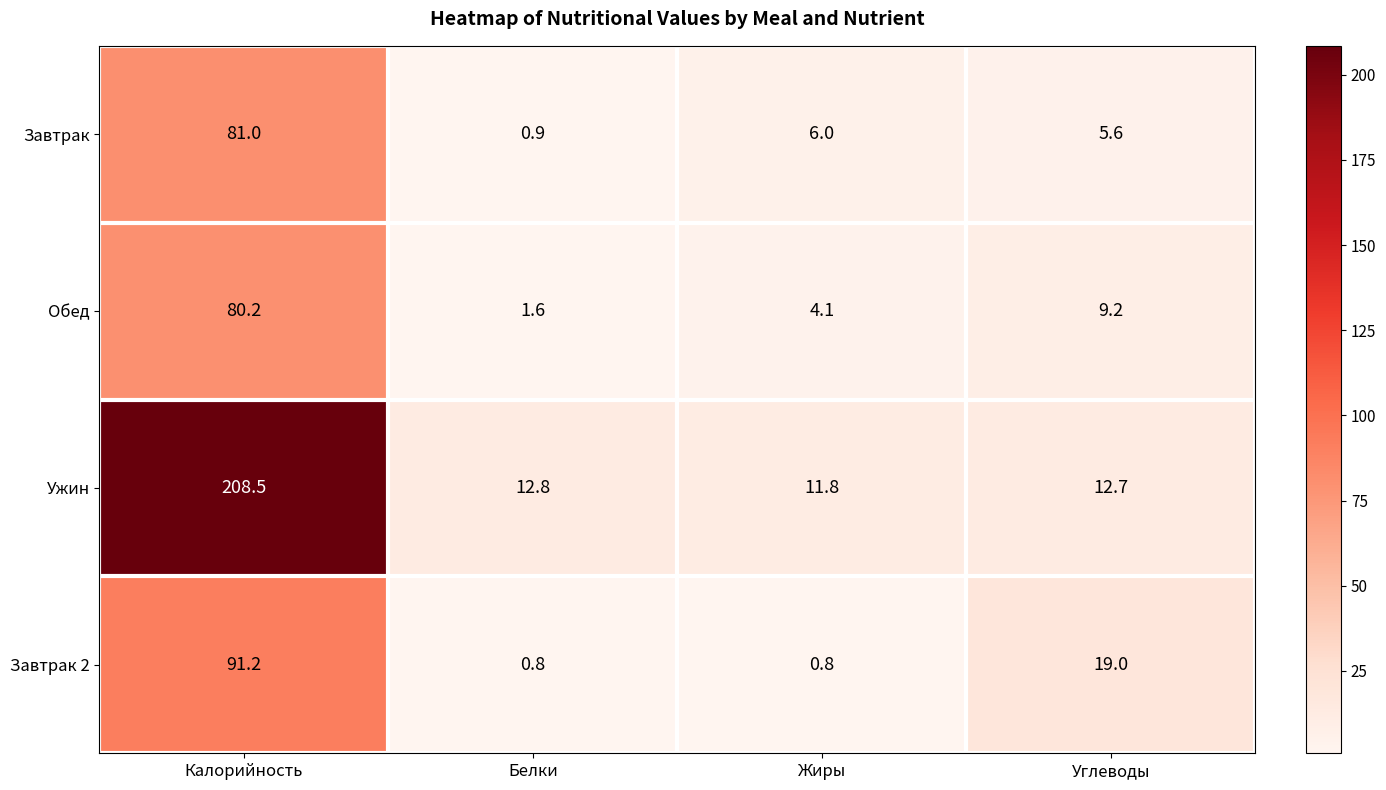

Reading left to right, transcribe all the data shown in this chart.

Завтрак: Калорийность=81.0	Белки=0.9	Жиры=6.0	Углеводы=5.6
Обед: Калорийность=80.2	Белки=1.6	Жиры=4.1	Углеводы=9.2
Ужин: Калорийность=208.5	Белки=12.8	Жиры=11.8	Углеводы=12.7
Завтрак 2: Калорийность=91.2	Белки=0.8	Жиры=0.8	Углеводы=19.0